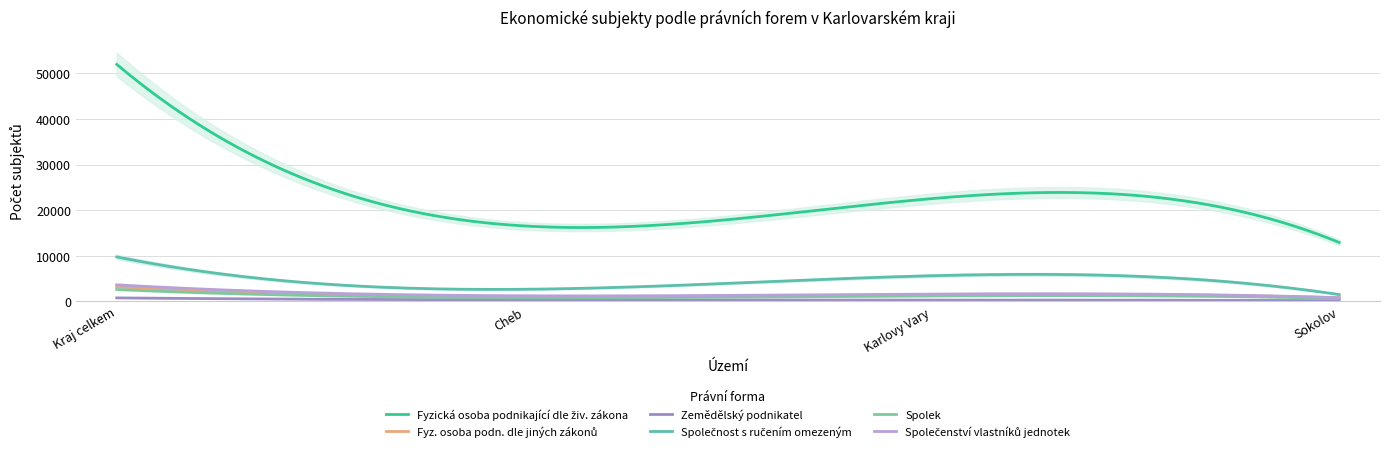

How many values in the Spolek series are below 1181?

2